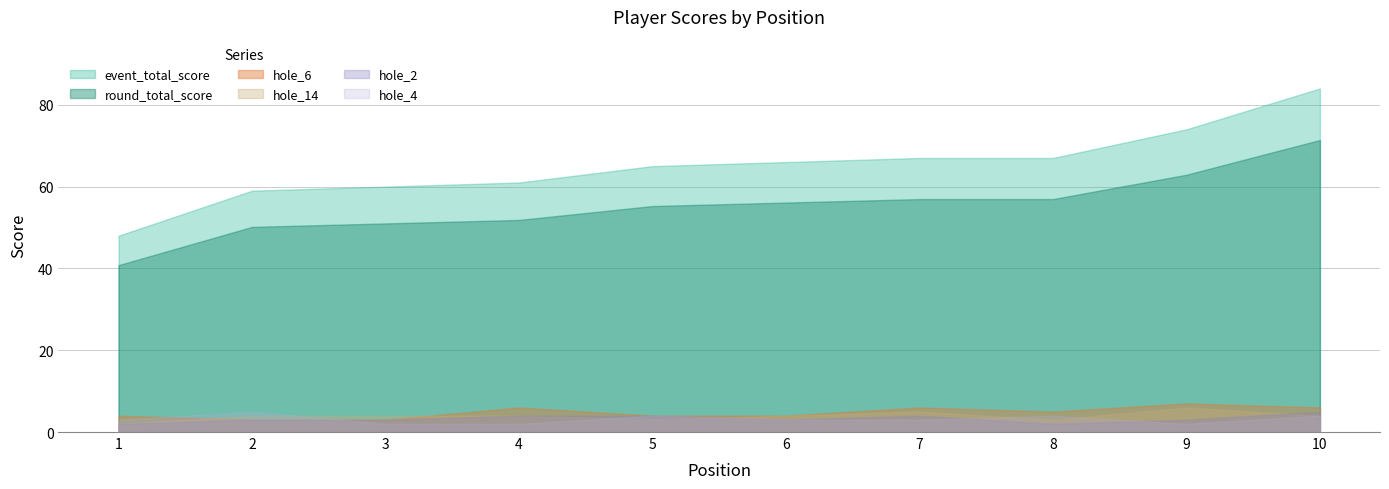

Where is the first local minimum for hole_6?

8